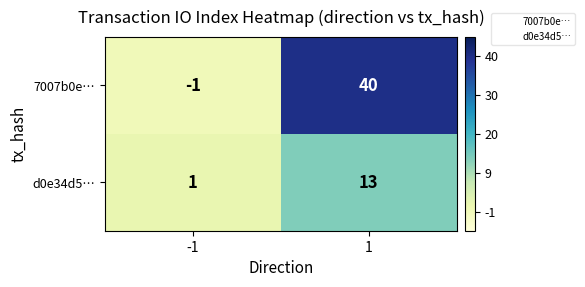

List the series in order of their peak value, lowest first.

d0e34d5…, 7007b0e…